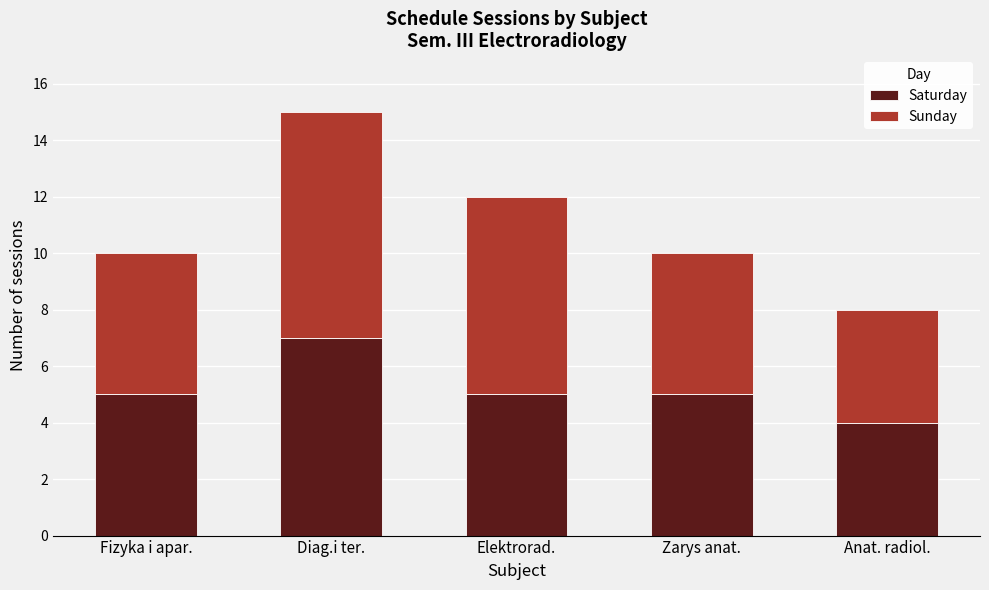

The Saturday series shows 8 at Fizyka i apar.. True or false?

False